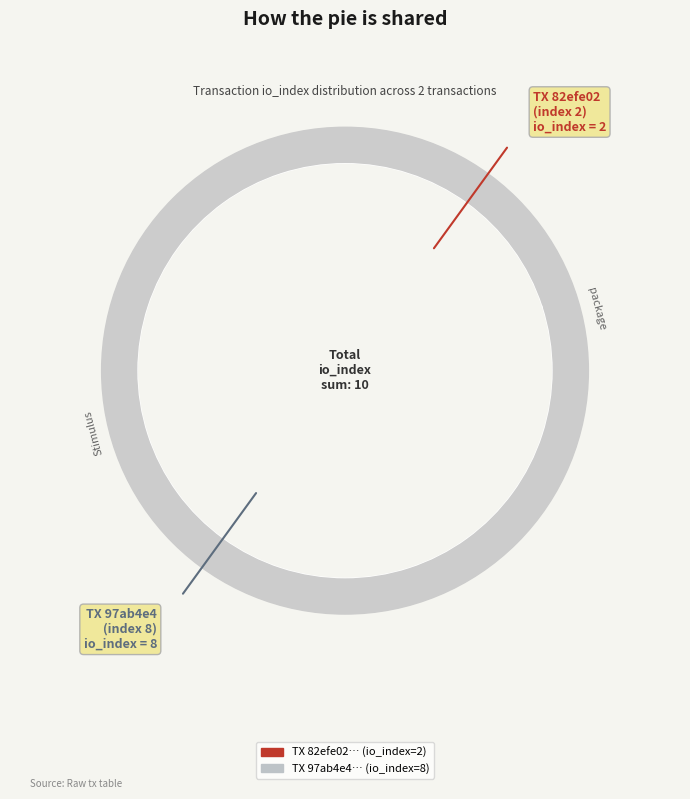

Is it true that tx_hash_1 (io_index=2) is 30% of the pie?

False